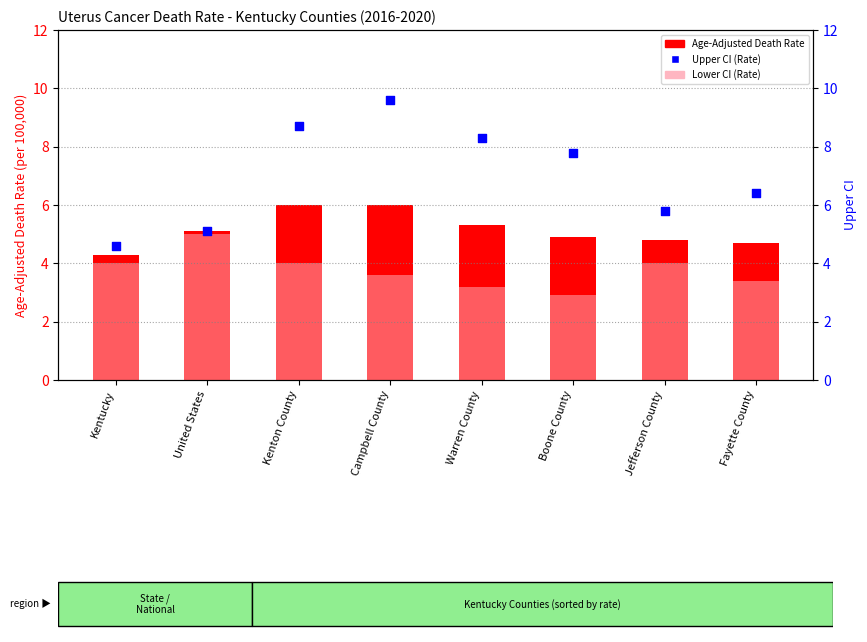

At which category is the sum across all series the highest?

Campbell County